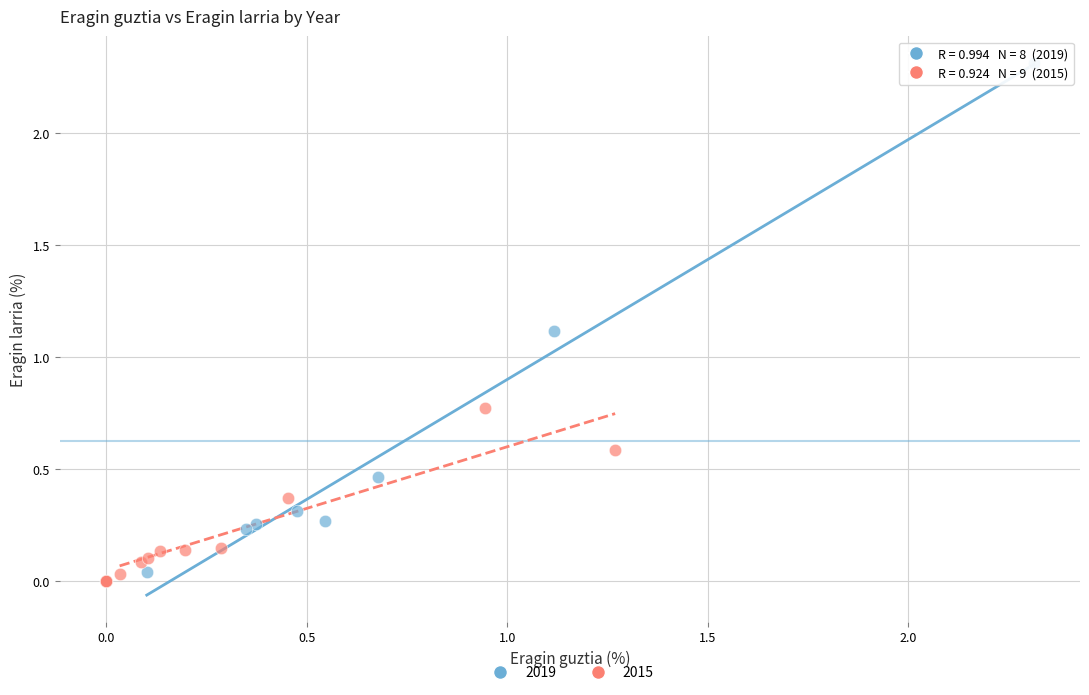

Which series contains the highest Y value?

2019